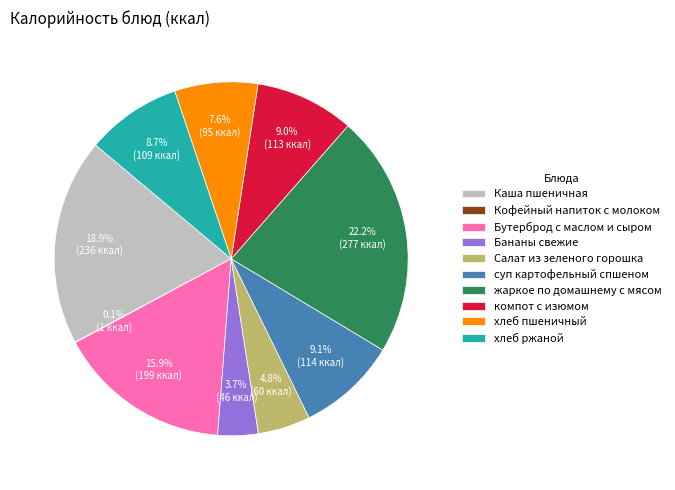

To the nearest percent, what percentage of the pie is суп картофельный спшеном?

9%